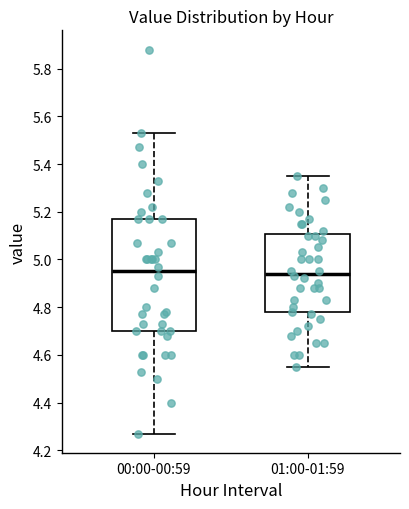

Which box is the tallest, from its lower edge to its upper edge?

00:00-00:59